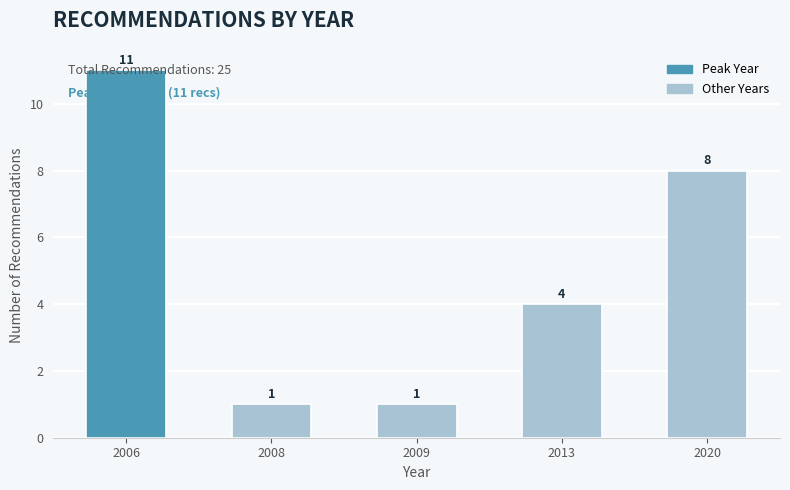

What is the average value?

5